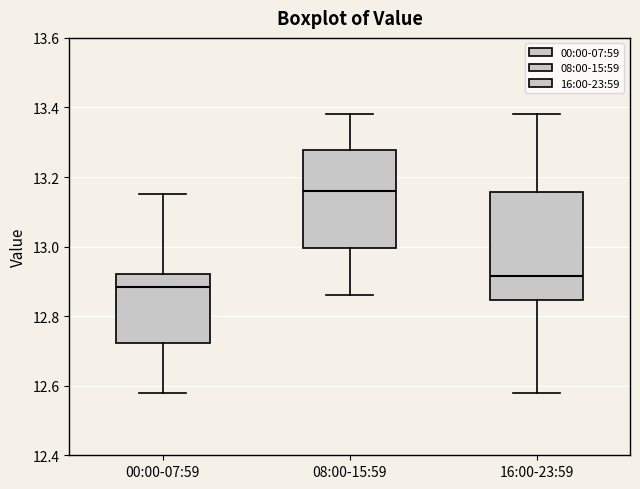

Which box is the tallest, from its lower edge to its upper edge?

16:00-23:59